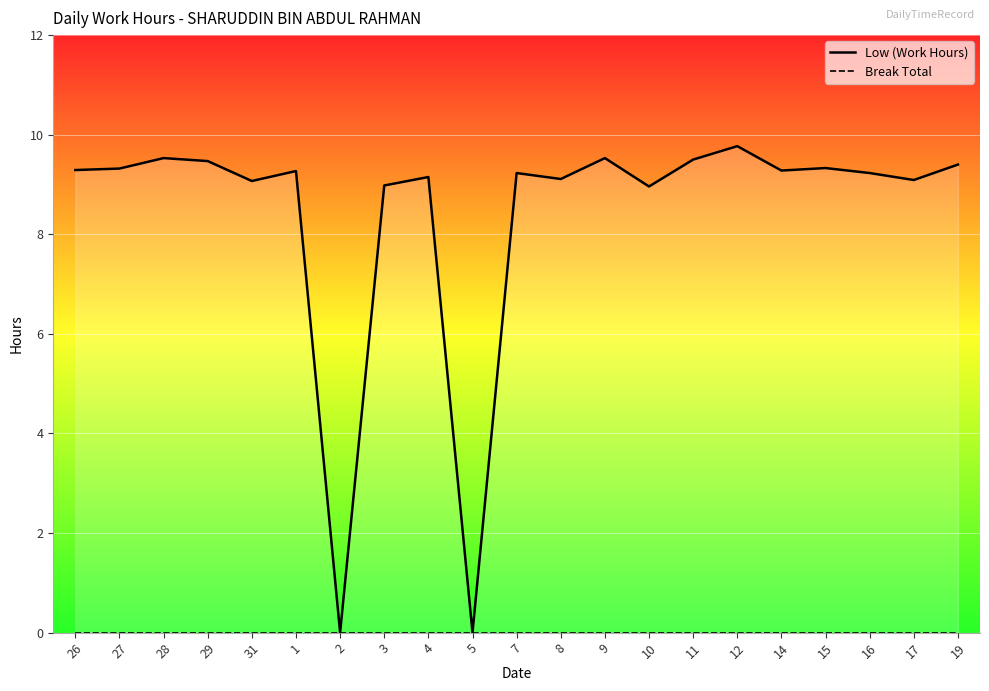

What is the total value across all series at 10?

9.0